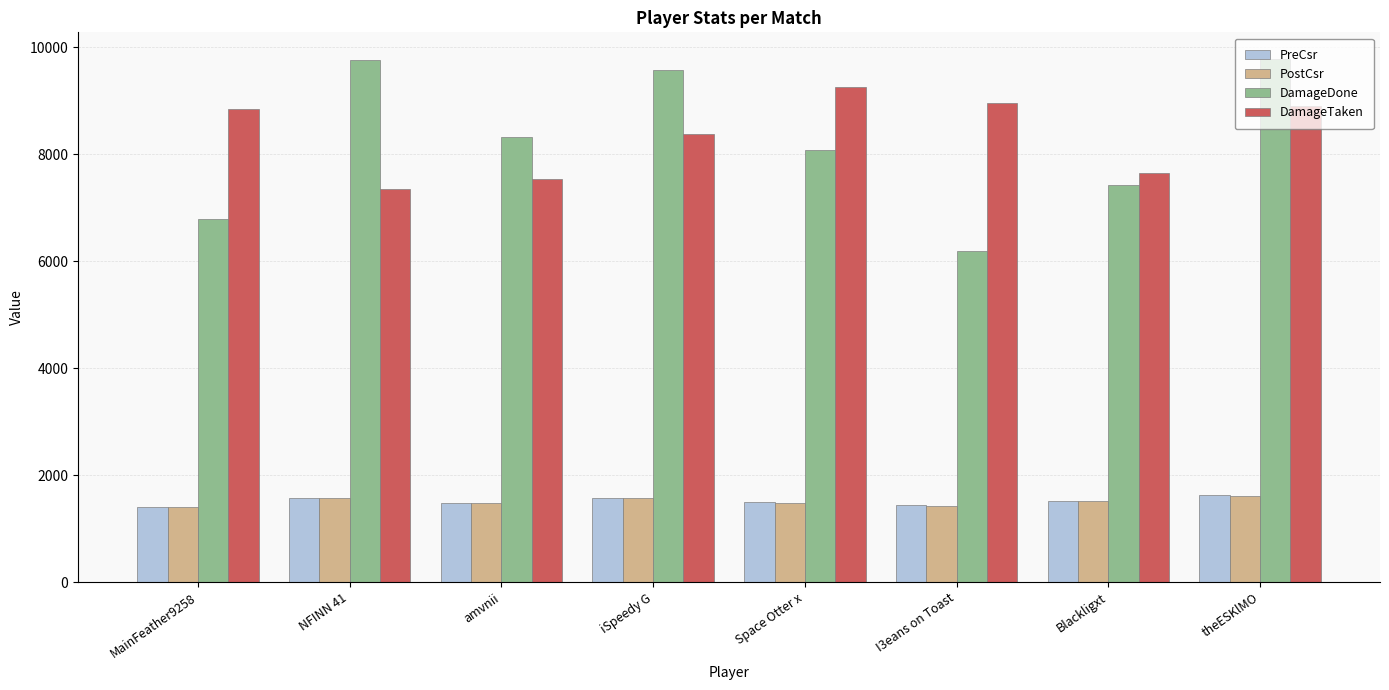

Count the number of categories in the chart.

8